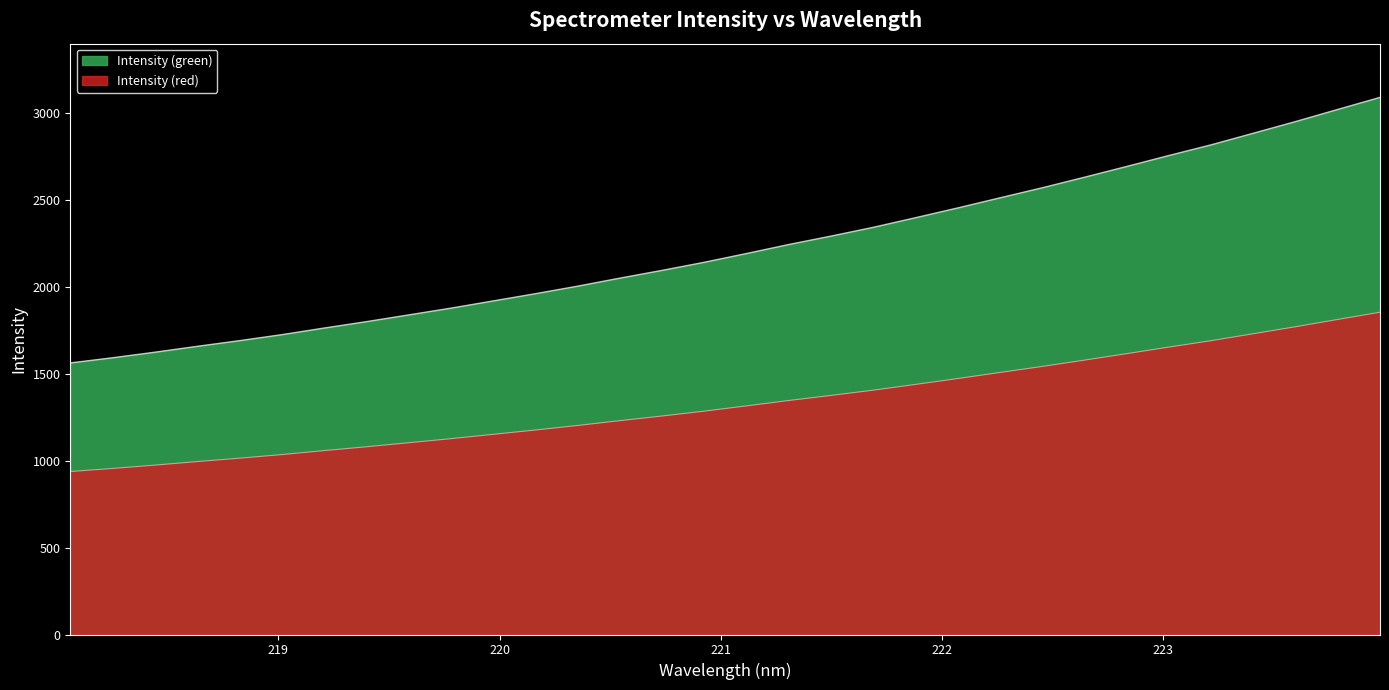

Reading left to right, transcribe all the data shown in this chart.

218.0596=1563.0	218.2508=1592.7	218.442=1624.7	218.6332=1658.5	218.8244=1691.1	219.0156=1725.6	219.2067=1763.7	219.3979=1800.5	219.589=1839.3	219.7801=1878.3	219.9712=1919.8	220.1623=1961.5	220.3533=2004.8	220.5444=2051.1	220.7354=2095.8	220.9264=2142.5	221.1174=2193.0	221.3083=2244.7	221.4993=2293.2	221.6902=2343.7	221.8812=2399.0	222.0721=2455.2	222.263=2513.4	222.4538=2571.1	222.6447=2631.9	222.8355=2693.8	223.0264=2756.9	223.2172=2818.3	223.408=2885.2	223.5987=2952.2	223.7895=3022.1	223.9802=3091.2